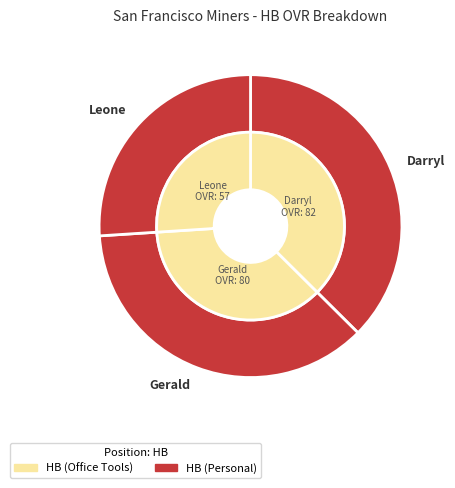

Which has a higher value, Leone or Darryl?

Darryl